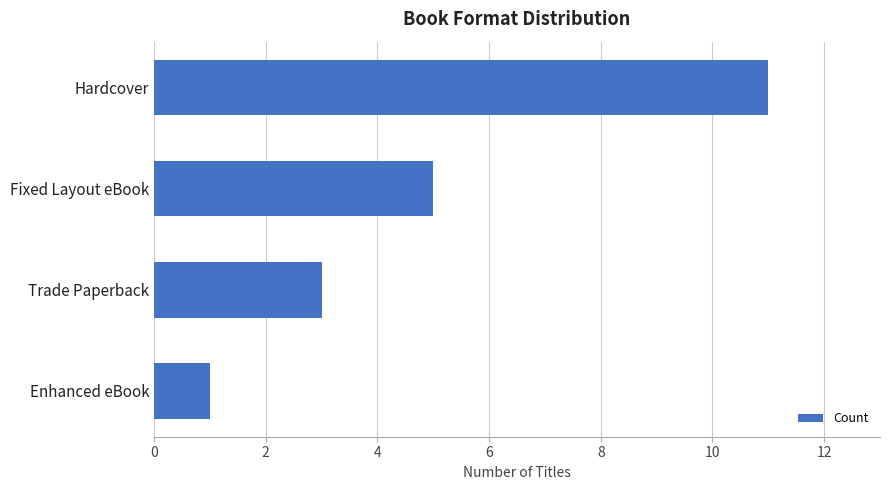

What position from the bottom is Hardcover?

4